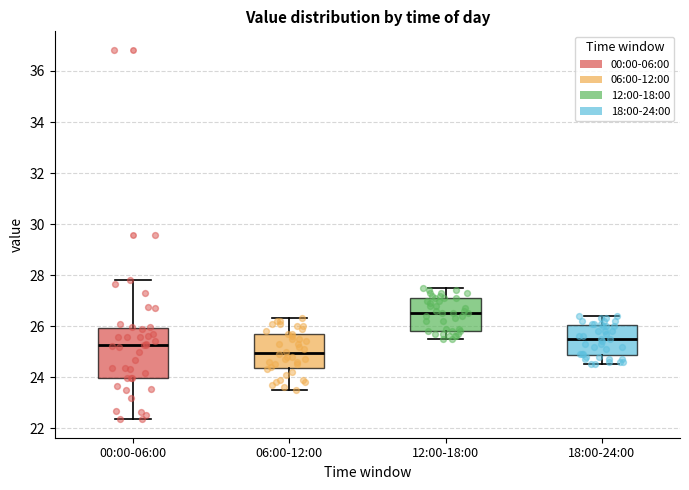

Reading left to right, read every box against the y-axis: the position of its median line, the range the box covers, and the ends of its whiskers. The values are not printed on the chart, so give them approximately, as read against the axis.

00:00-06:00: median 25.2, box 24.0 to 26.0, whiskers 22.4 to 27.8
06:00-12:00: median 25.0, box 24.4 to 25.8, whiskers 23.6 to 26.4
12:00-18:00: median 26.6, box 25.8 to 27.2, whiskers 25.6 to 27.6
18:00-24:00: median 25.6, box 24.8 to 26.0, whiskers 24.6 to 26.4